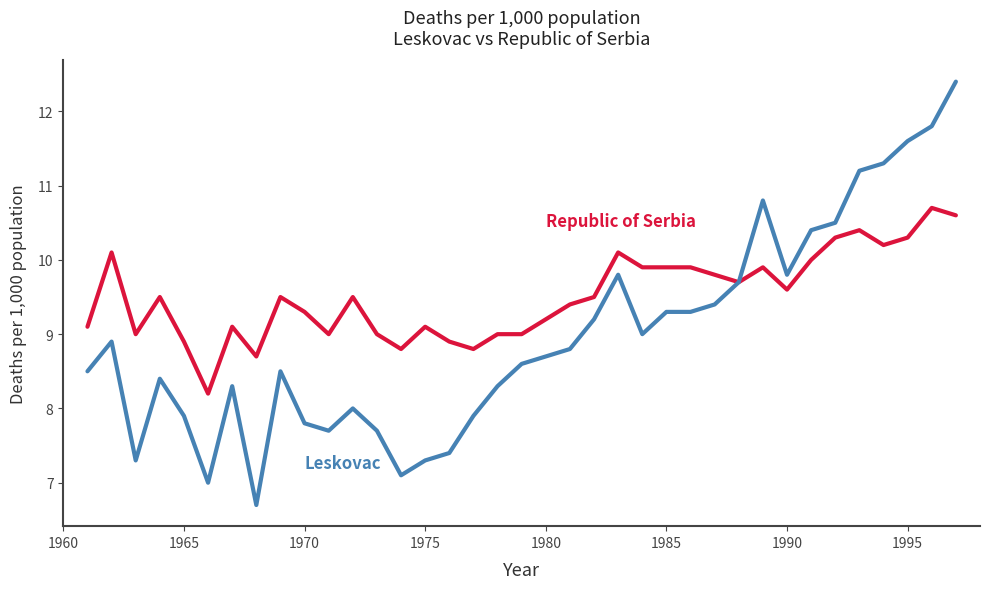

What is the smallest value displayed?

6.7